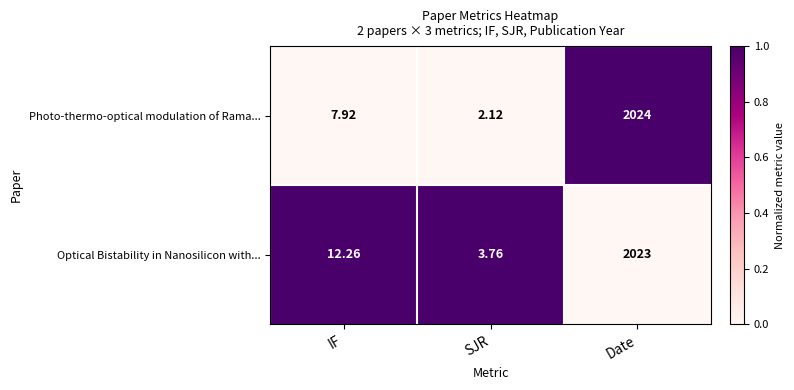

At IF, list the series in order from largest to smallest.

Optical Bistability in Nanosilicon with..., Photo-thermo-optical modulation of Rama...